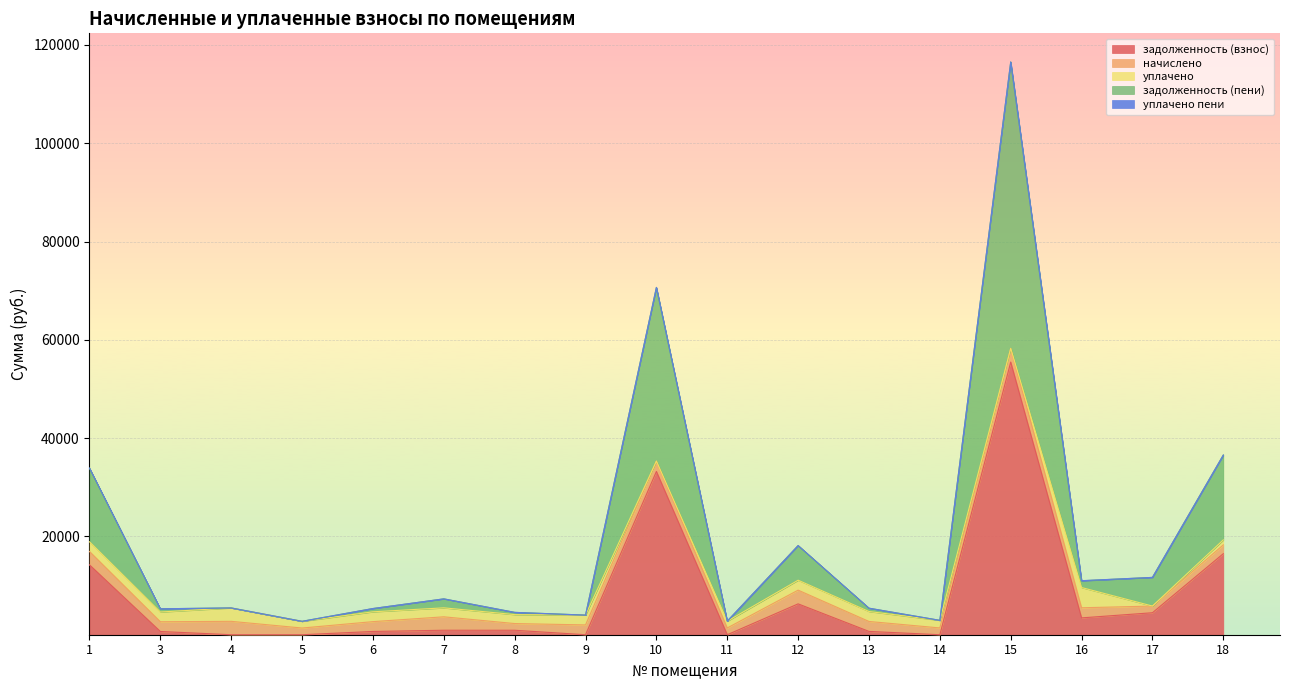

Count the number of categories in the chart.

17